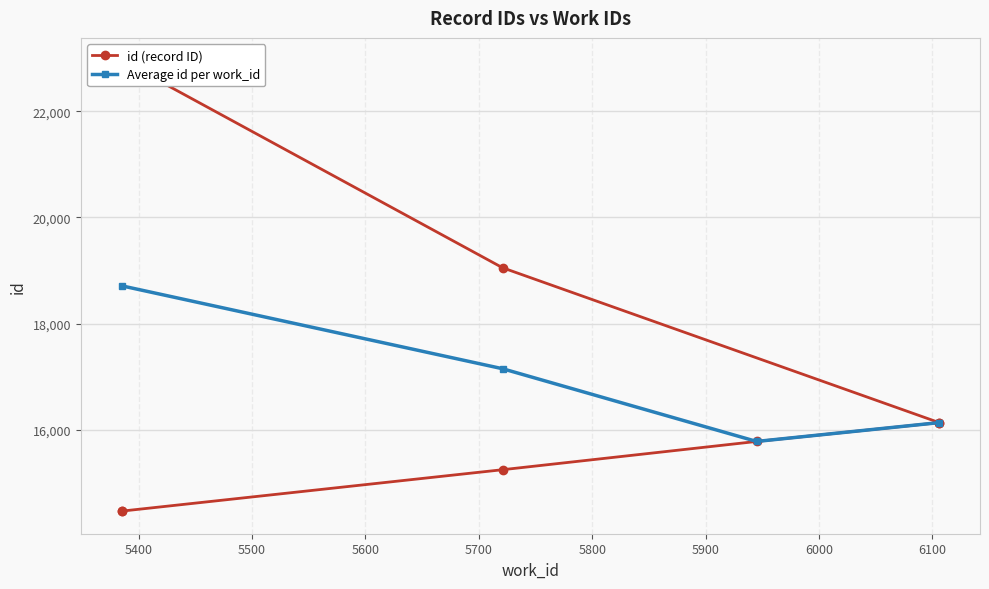

Rank the categories by value from highest to lowest.

5385, 5385, 5721, 6106, 6106, 5945, 5721, 5385, 5385